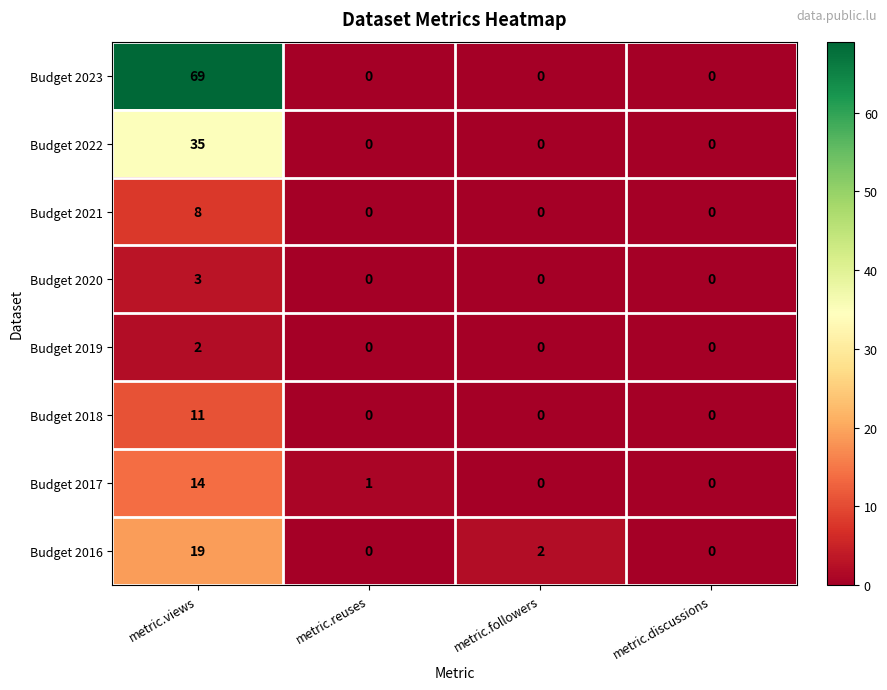

The value of Budget 2020 at metric.views is 4. True or false?

False